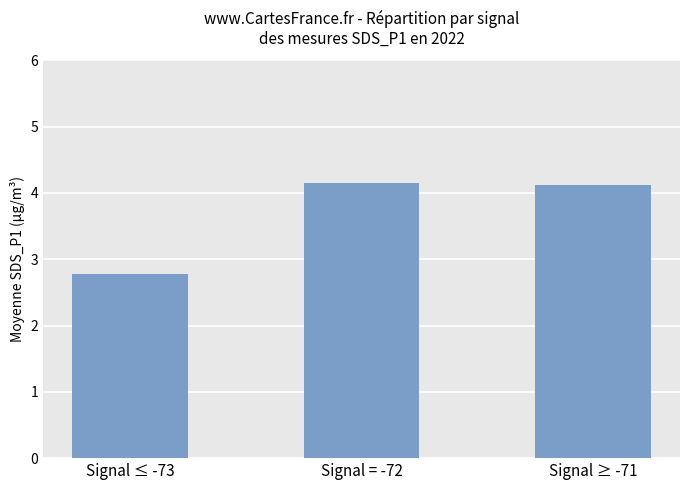

The value at Signal ≤ -73 is 4.1. True or false?

False